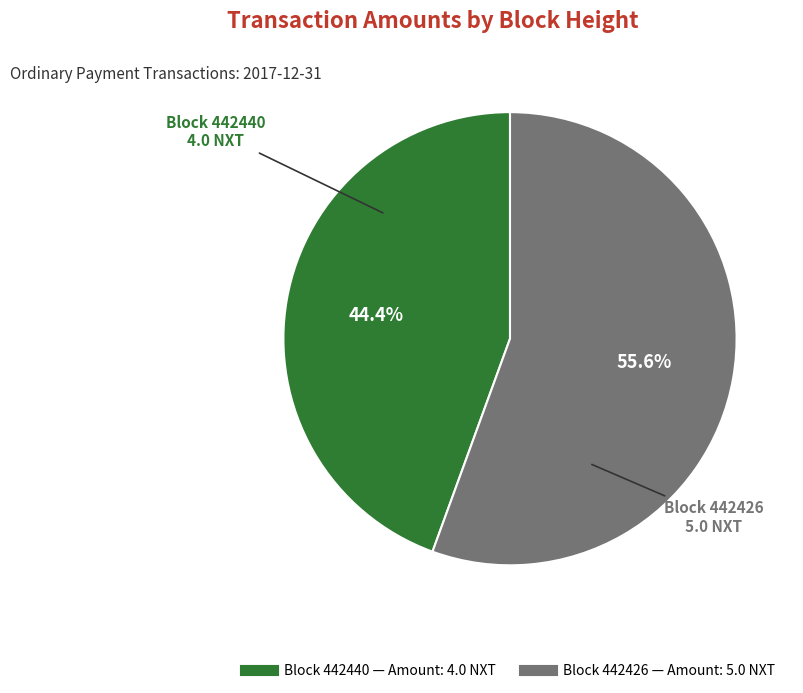

Is there a majority slice in this chart?

Yes